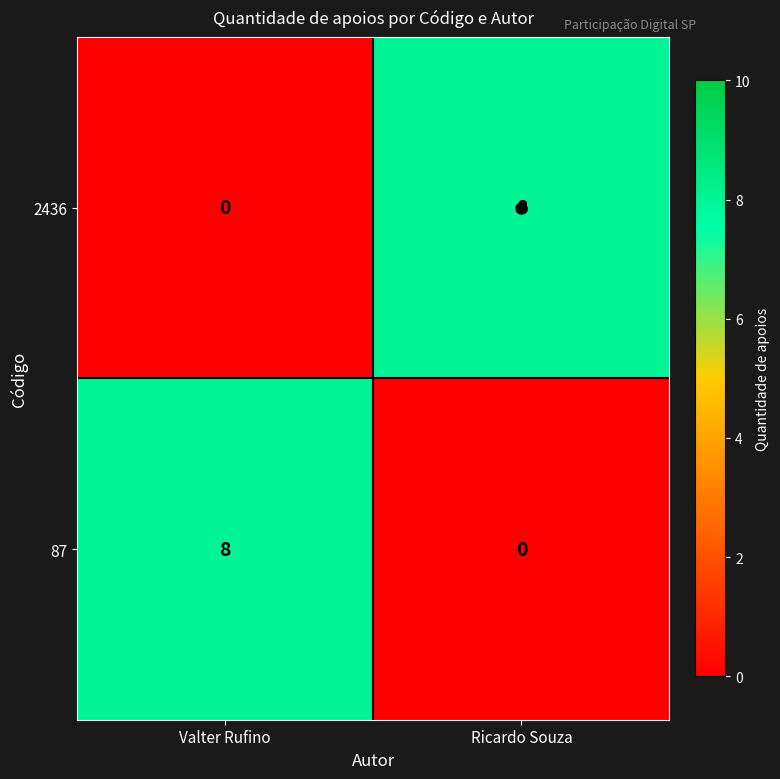

What is the sum of all 87 values?

8